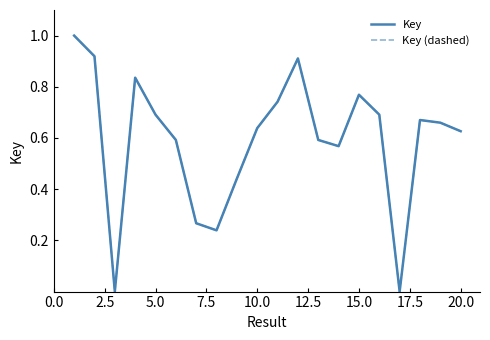

Is this an area chart (filled region under the line)?

No